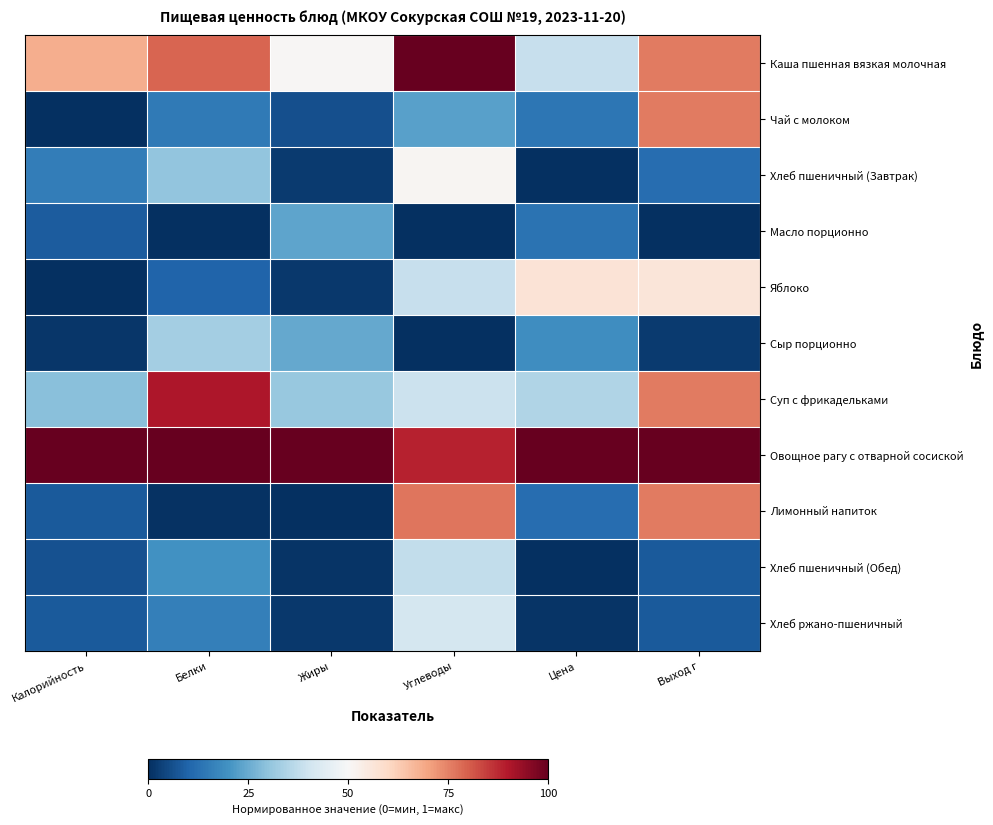

Which series has the largest total across all categories?

Овощное рагу с отварной сосиской